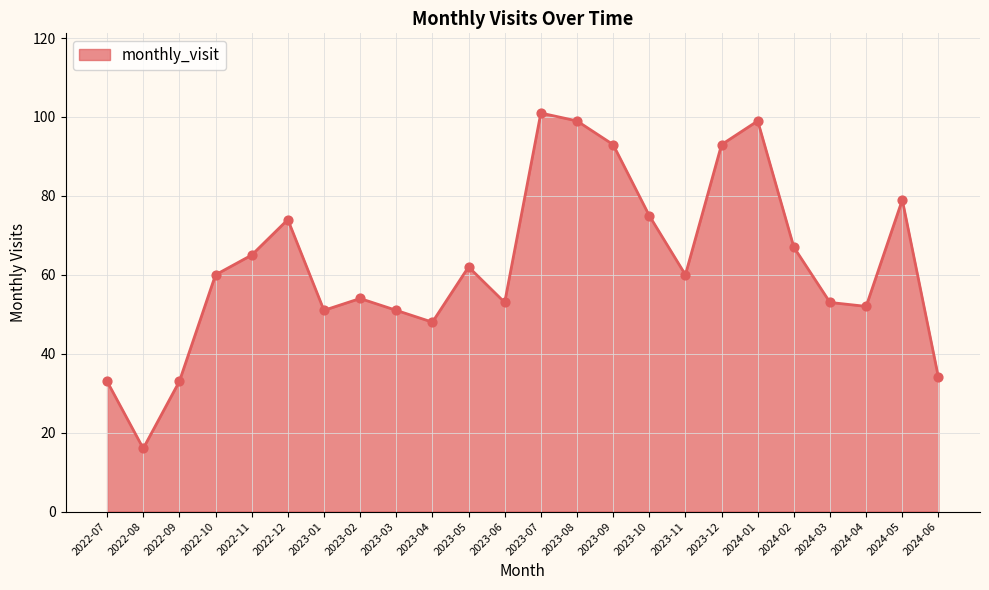

What is the change in value from 2024-05 to 2024-06?

-45